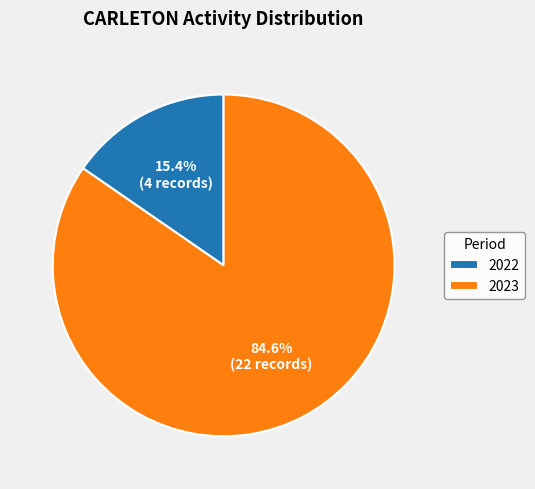

Do 2023 and 2022 together represent more than half of the pie?

Yes